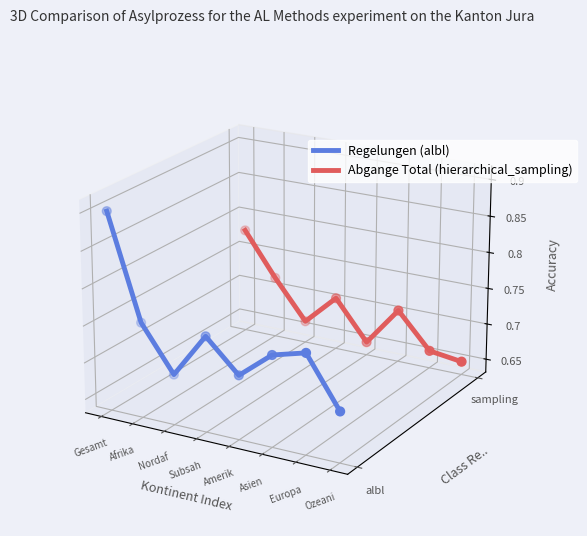

Is the value of Abgange Total (hierarchical_sampling) at Ozeani greater than the value of Regelungen (albl) at Gesamt?

No